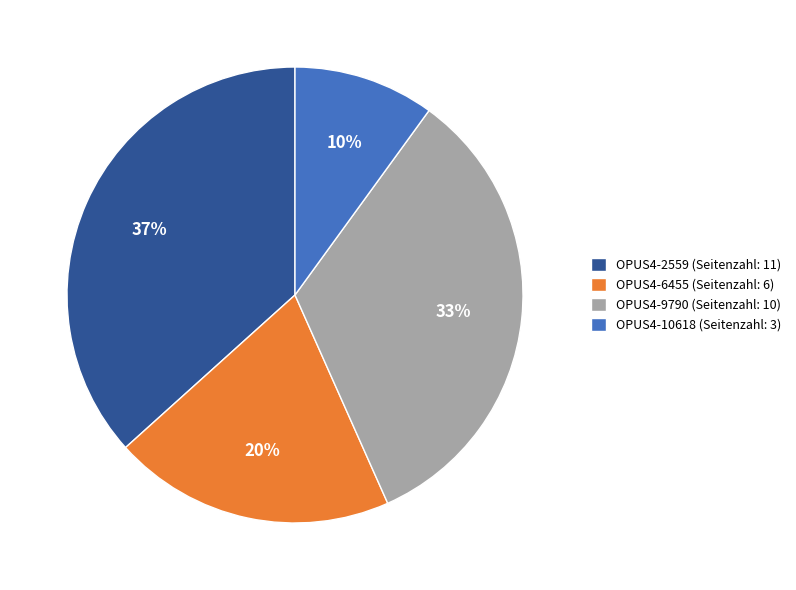

True or false: OPUS4-10618 (Seitenzahl: 3) accounts for 4% of the total.

False